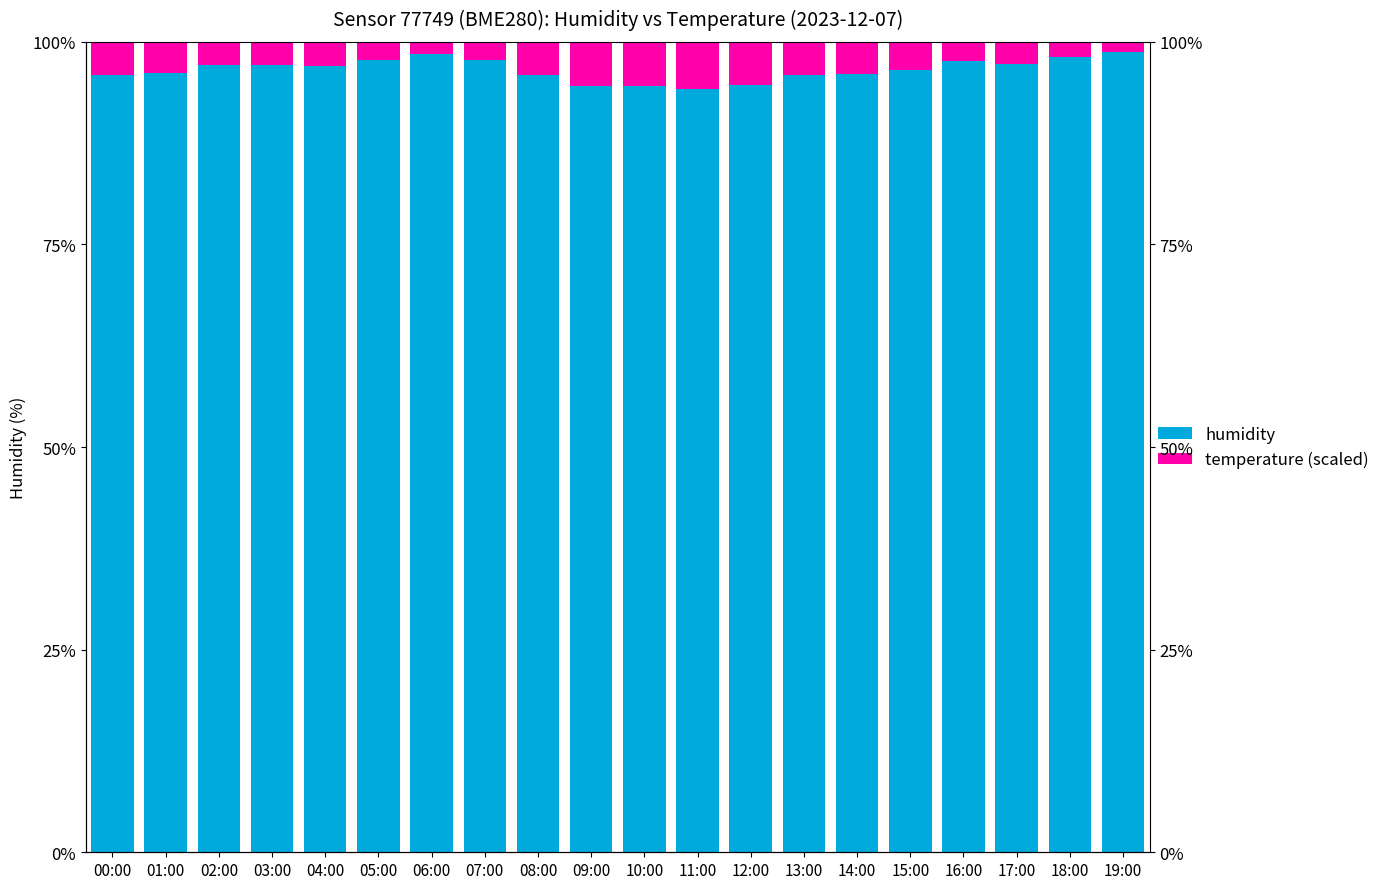

What is the difference between the maximum and minimum values in the humidity series?

4.6